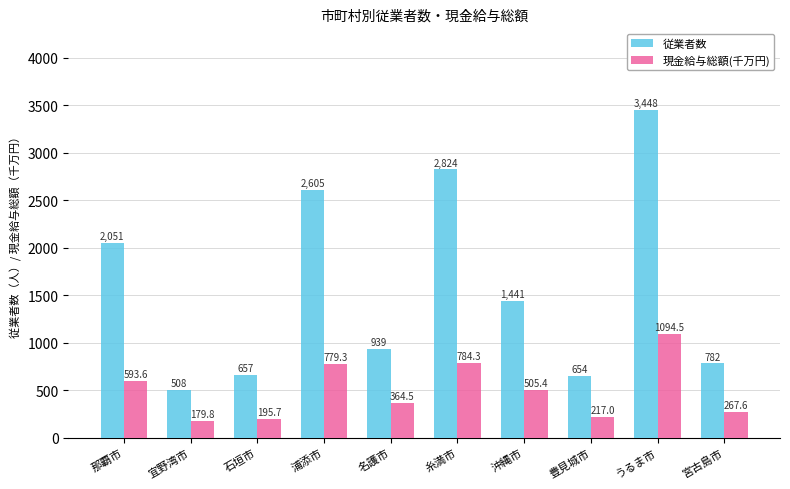

Are the bars grouped side by side (vs. stacked)?

Yes